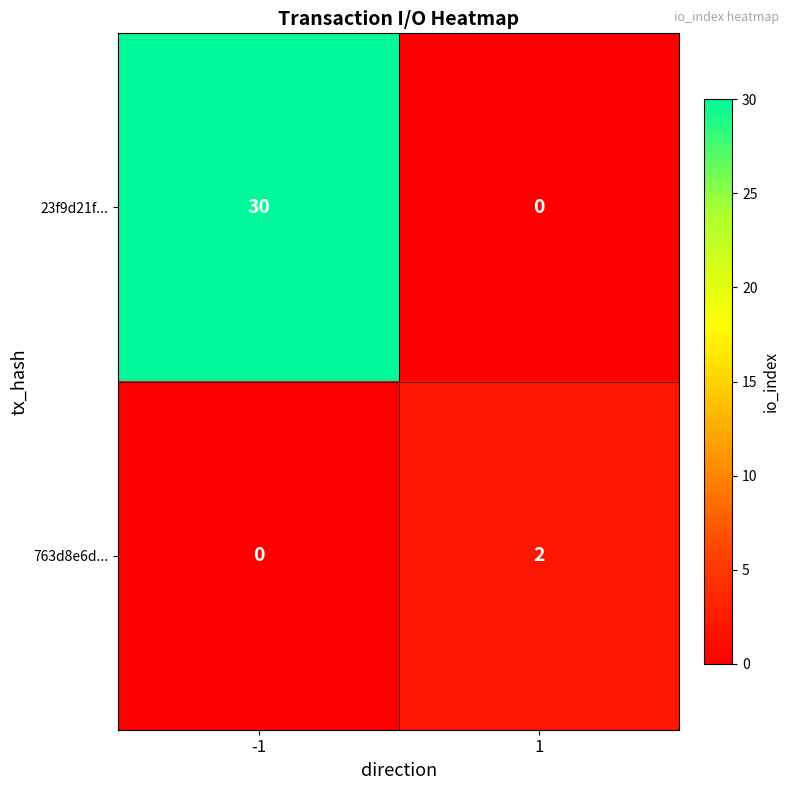

The 23f9d21f... series shows 53 at -1. True or false?

False